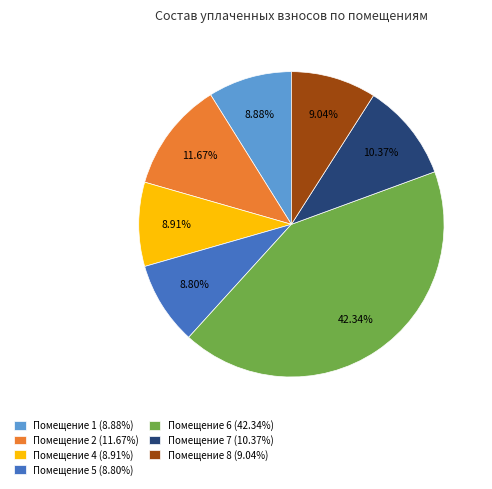

Is there a majority slice in this chart?

No